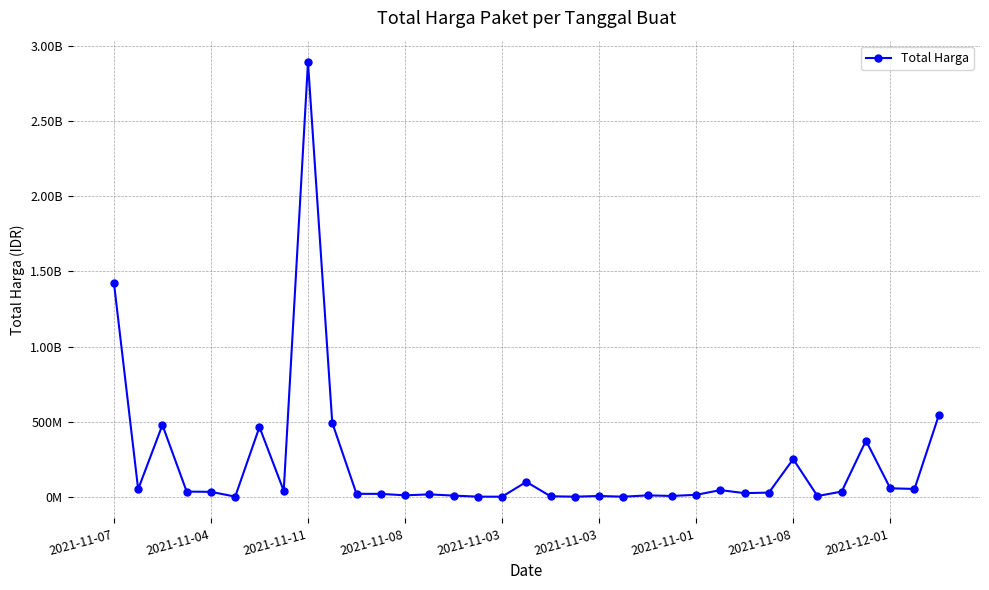

Is this an area chart (filled region under the line)?

No